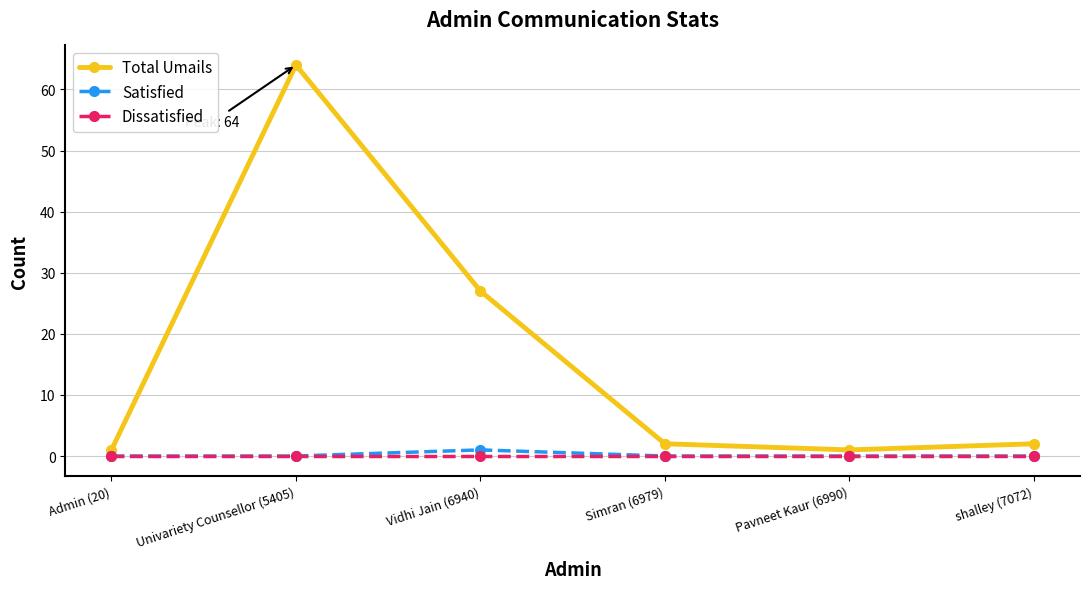

How many lines are shown in the chart?

3